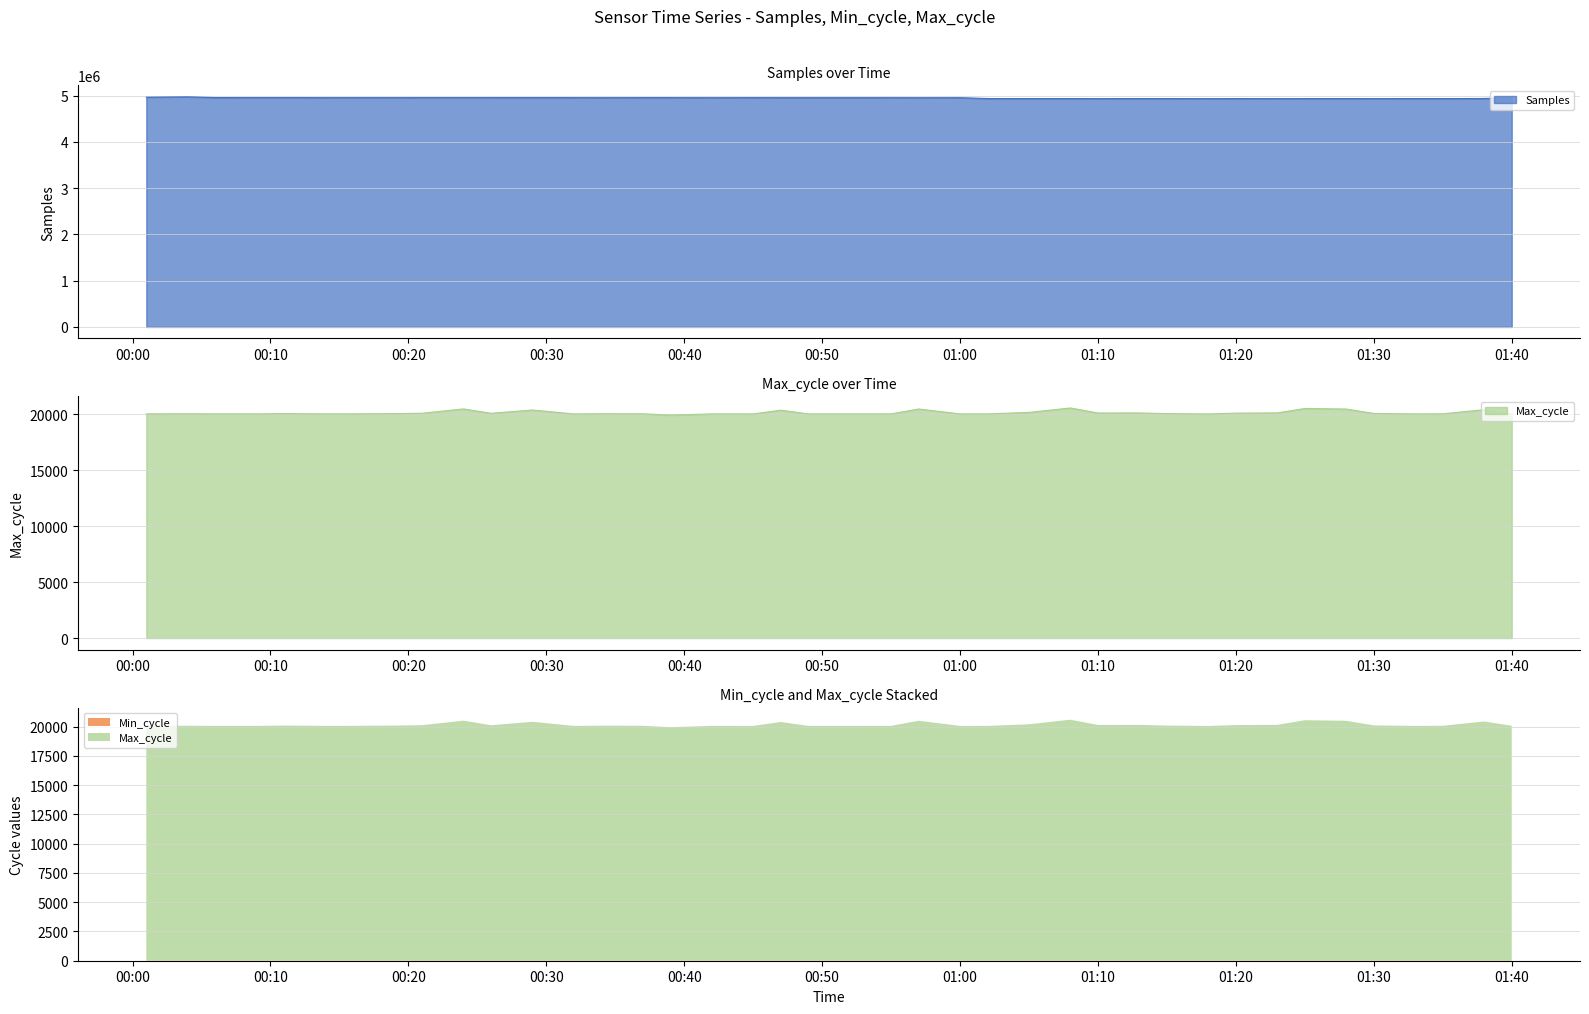

Where does the Samples series first go above 4954980?

2024/01/24 00:01